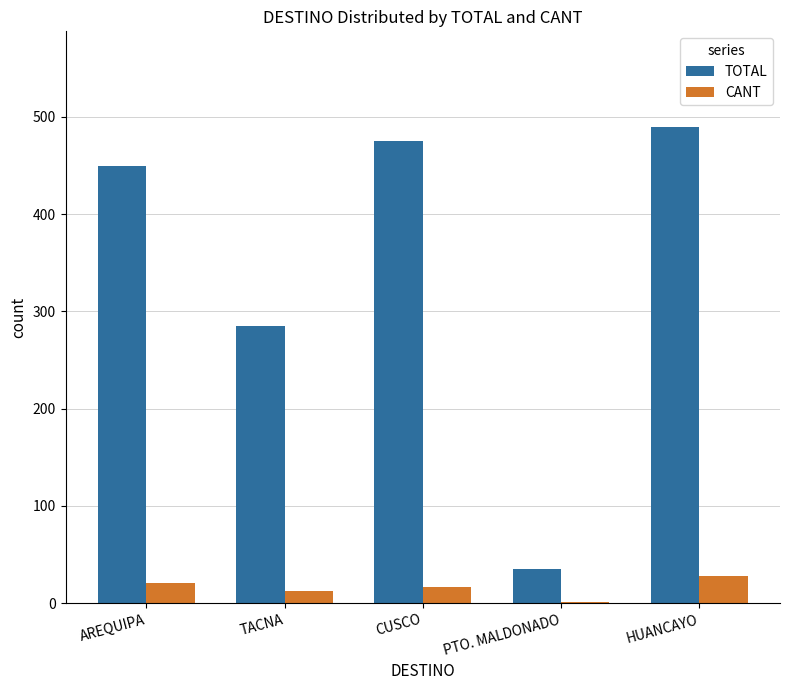

Which series changed the most between CUSCO and PTO. MALDONADO?

TOTAL